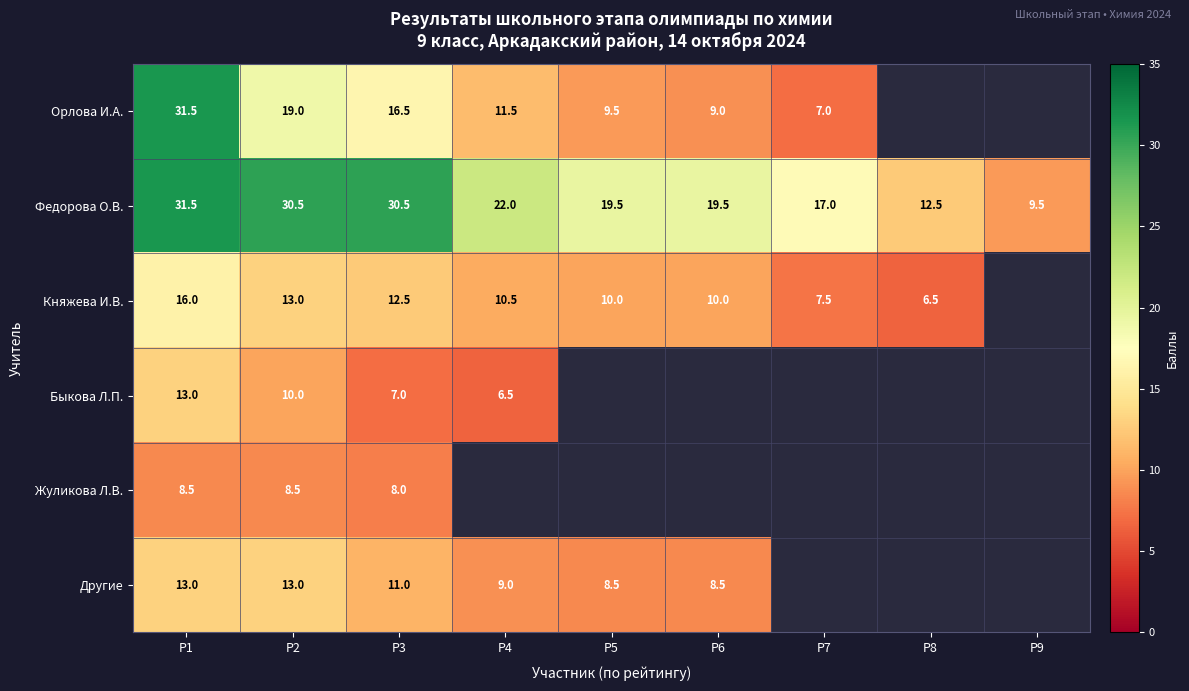

The value of Федорова О.В. at P4 is 35.4. True or false?

False